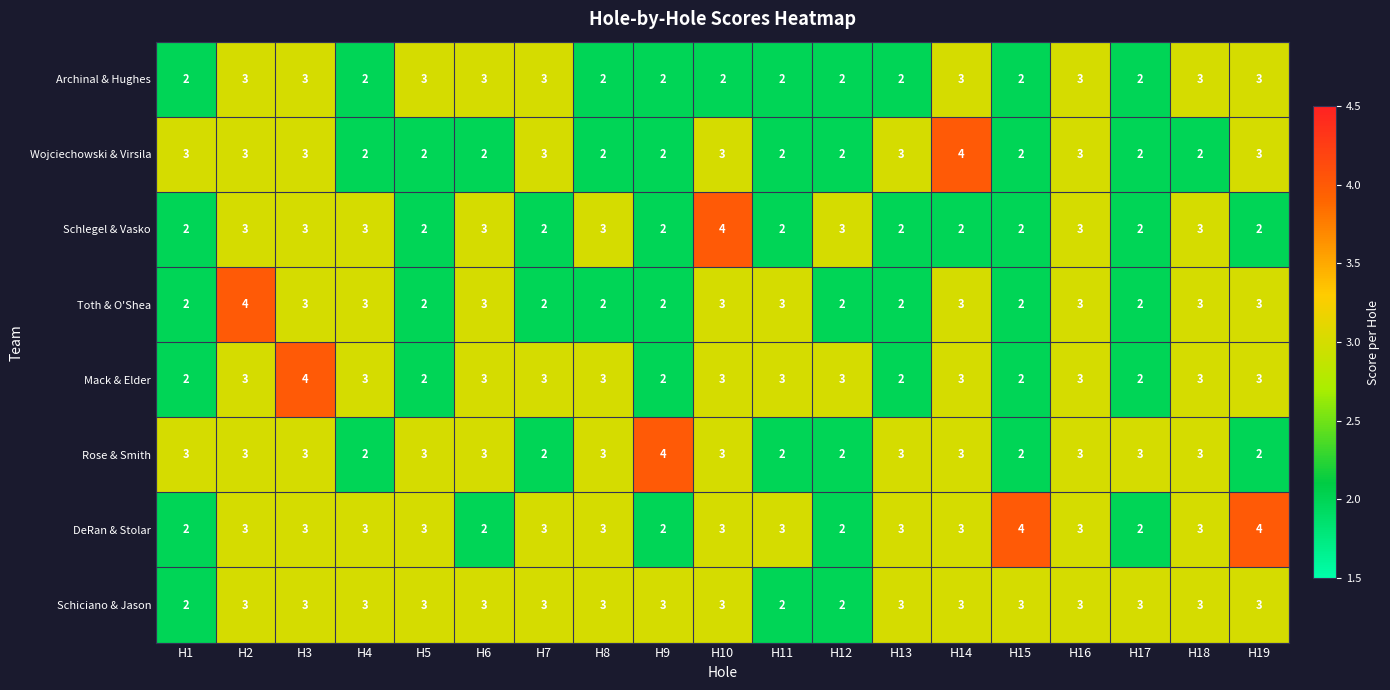

What is the maximum value shown in the chart?

4